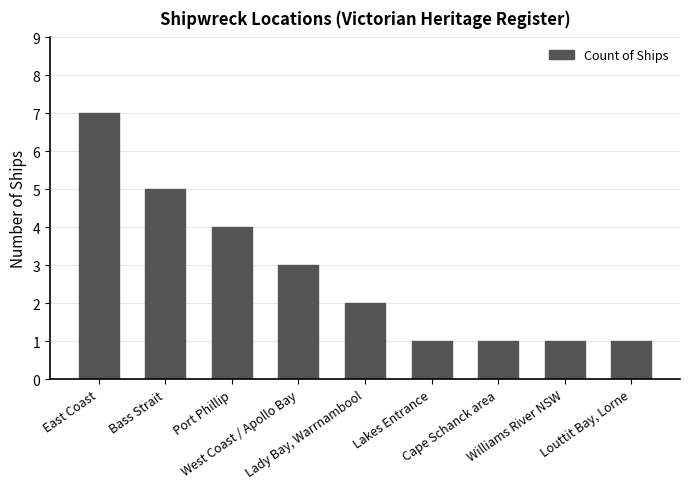

Is it true that the value at West Coast / Apollo Bay is 3?

True